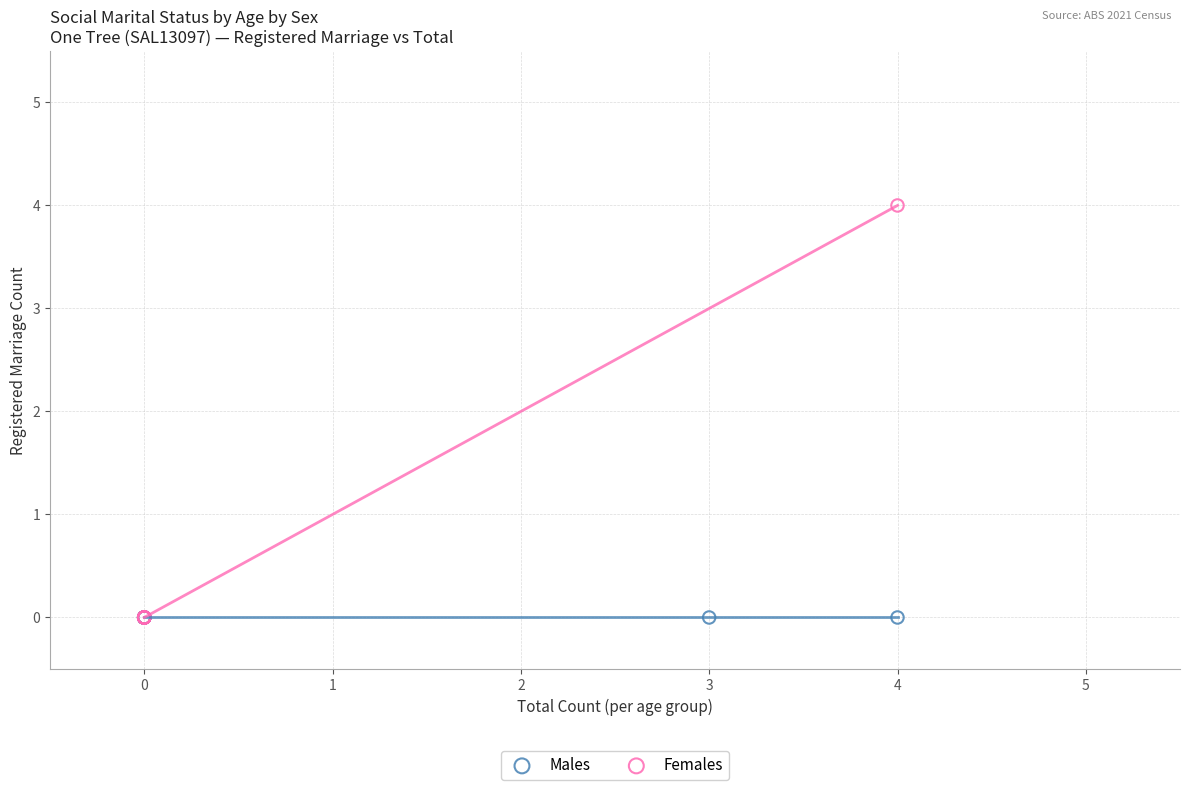

Which series contains the highest Y value?

Females